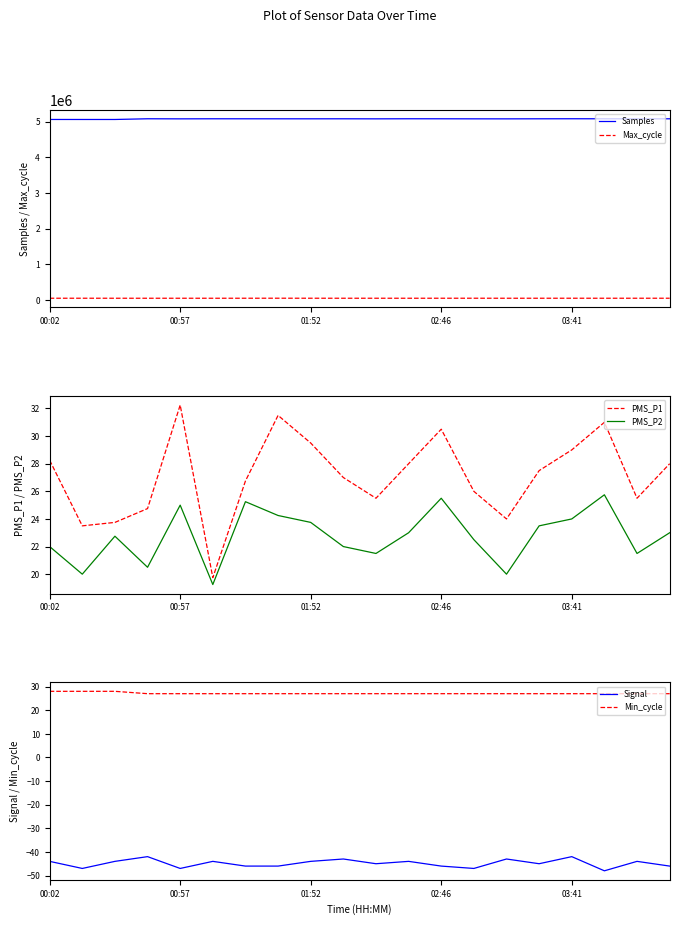

What is the maximum value for Samples?

5082300